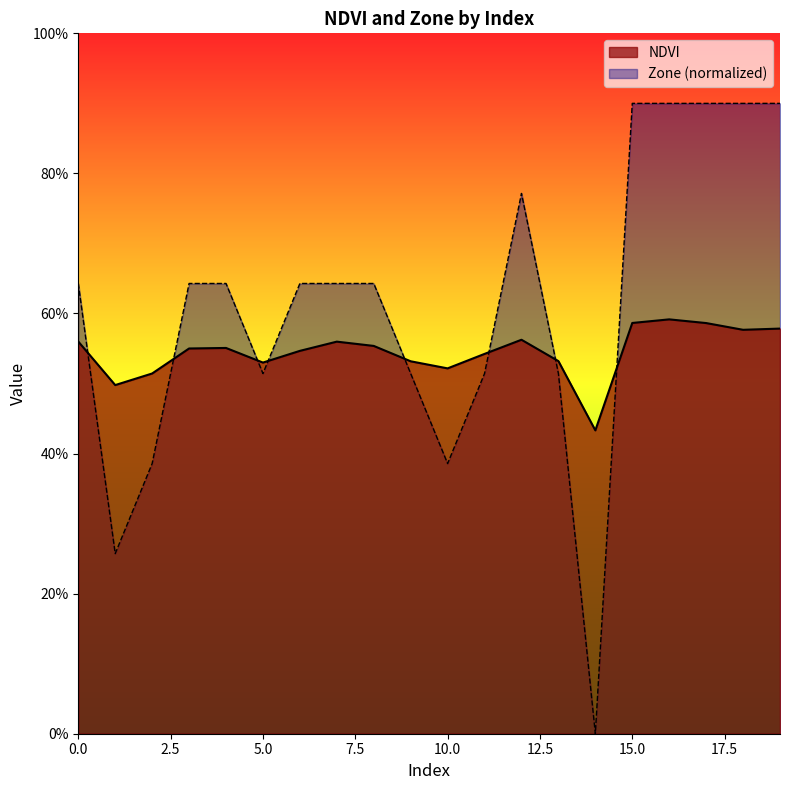

List the series in order of their peak value, lowest first.

NDVI, Zone (normalized)